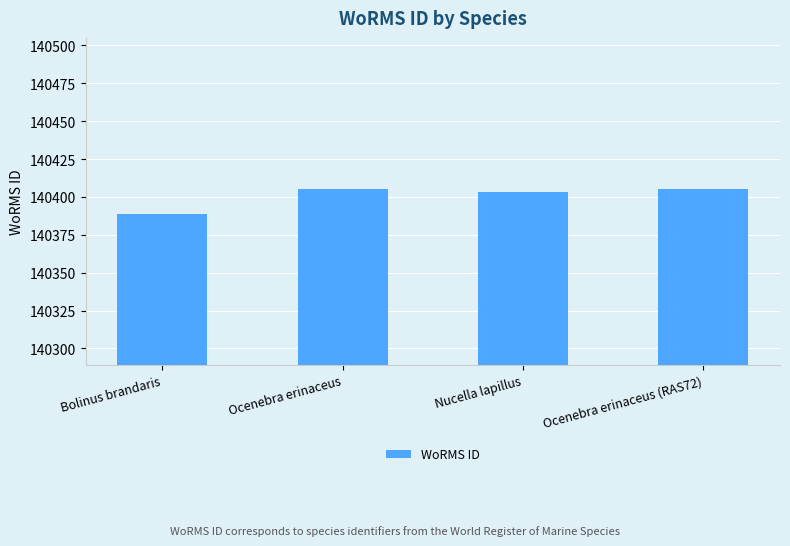

What is the value of the 4th bar from the left?

140405